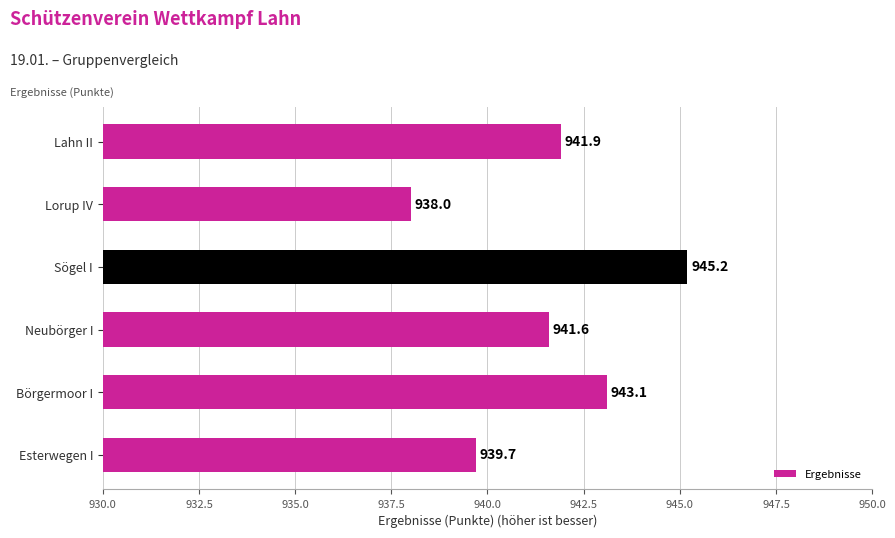

Where is the data nearest to the value 941?

Neubörger I